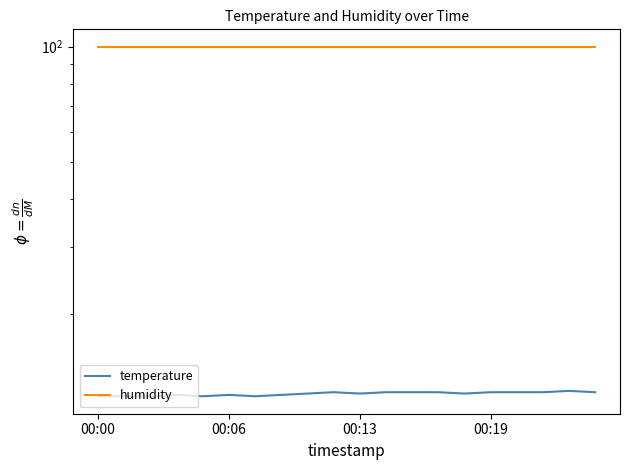

How many lines are shown in the chart?

2